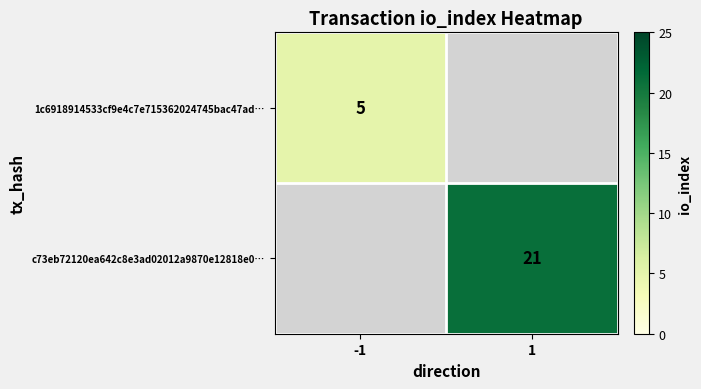

Is it true that c73eb72120ea642c8e3ad02012a9870e12818e0… equals 29 at 1?

False